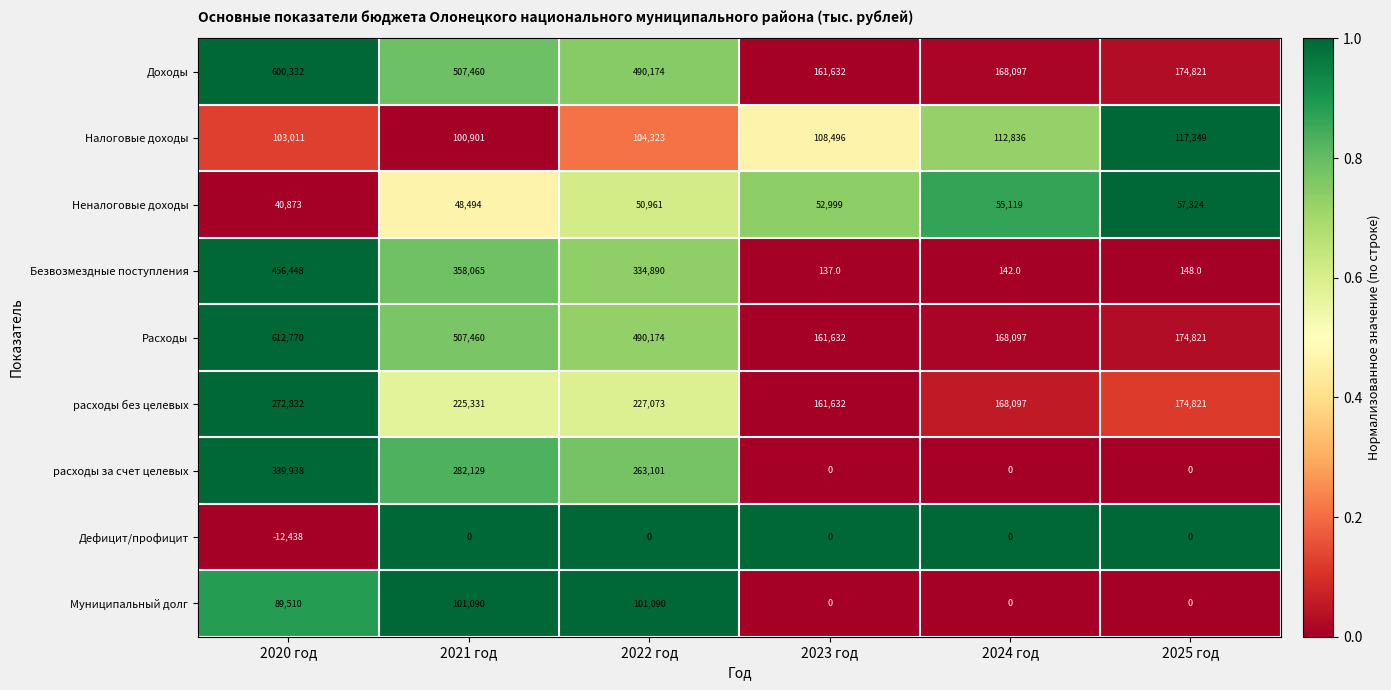

Where does the Безвозмездные поступления series first go above 334890?

2020 год